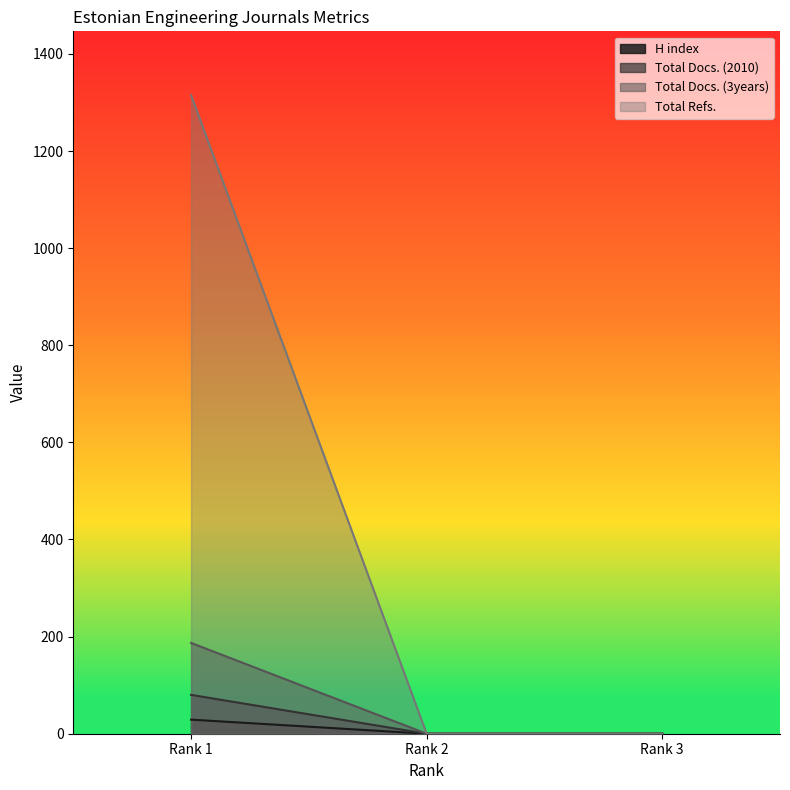

Reading right to left, transcribe all the data shown in this chart.

H index: 0	0	29
Total Docs. (2010): 0	0	80
Total Docs. (3years): 0	0	187
Total Refs.: 0	0	1315